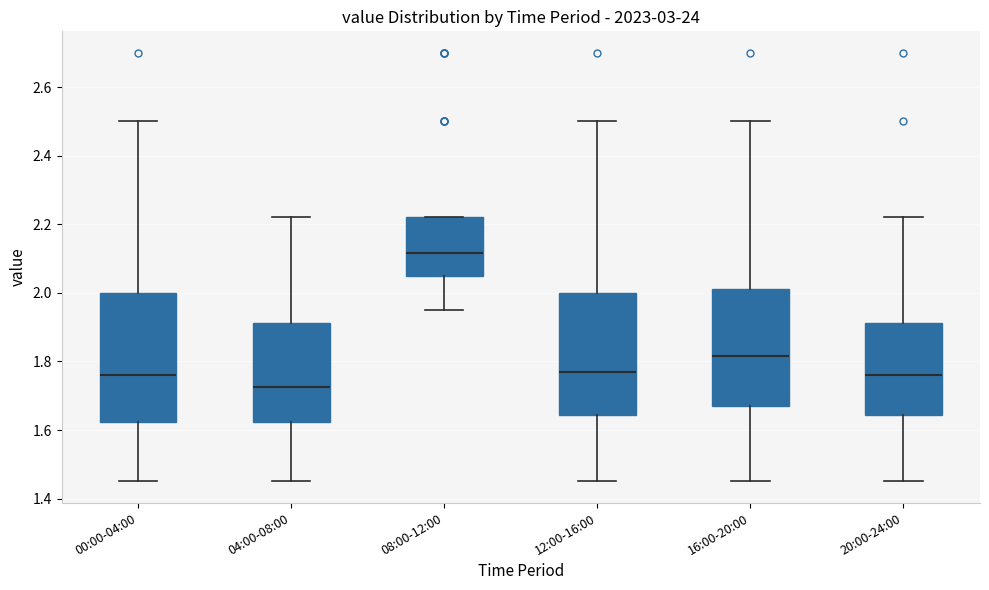

Reading left to right, read every box against the y-axis: the position of its median line, the range the box covers, and the ends of its whiskers. The values are not printed on the chart, so give them approximately, as read against the axis.

00:00-04:00: median 1.76, box 1.62 to 2.00, whiskers 1.46 to 2.50
04:00-08:00: median 1.72, box 1.62 to 1.92, whiskers 1.46 to 2.22
08:00-12:00: median 2.12, box 2.06 to 2.22, whiskers 1.96 to 2.22
12:00-16:00: median 1.78, box 1.64 to 2.00, whiskers 1.46 to 2.50
16:00-20:00: median 1.82, box 1.68 to 2.02, whiskers 1.46 to 2.50
20:00-24:00: median 1.76, box 1.64 to 1.92, whiskers 1.46 to 2.22